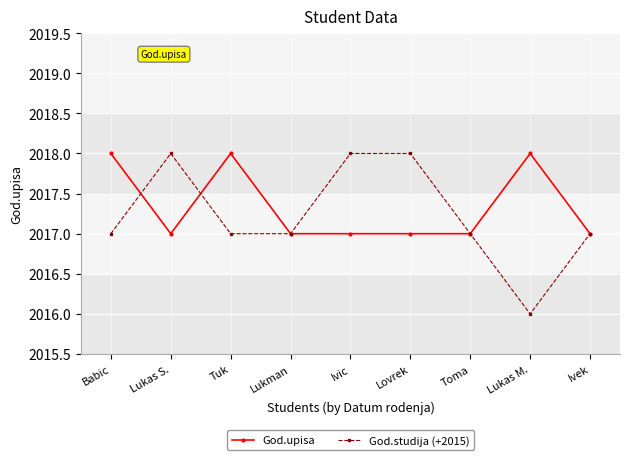

Is this an area chart (filled region under the line)?

No